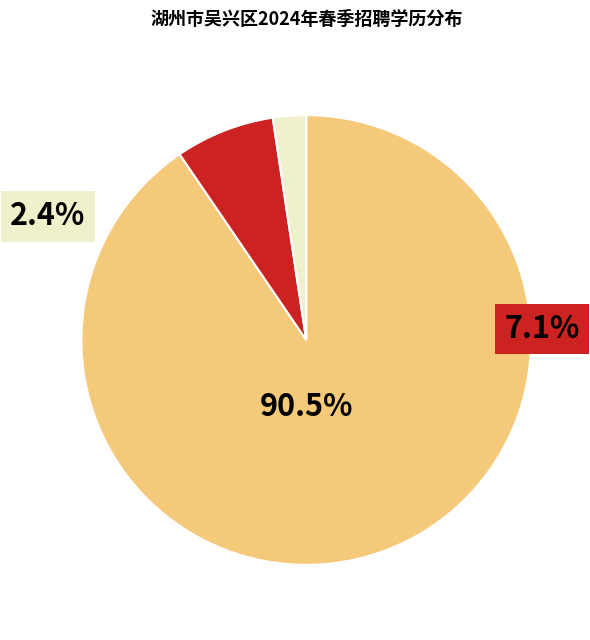

Does any single category account for the majority?

Yes